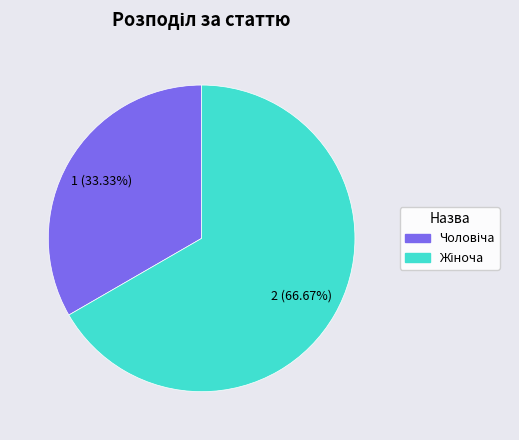

Is there any slice that represents more than half of the pie?

Yes